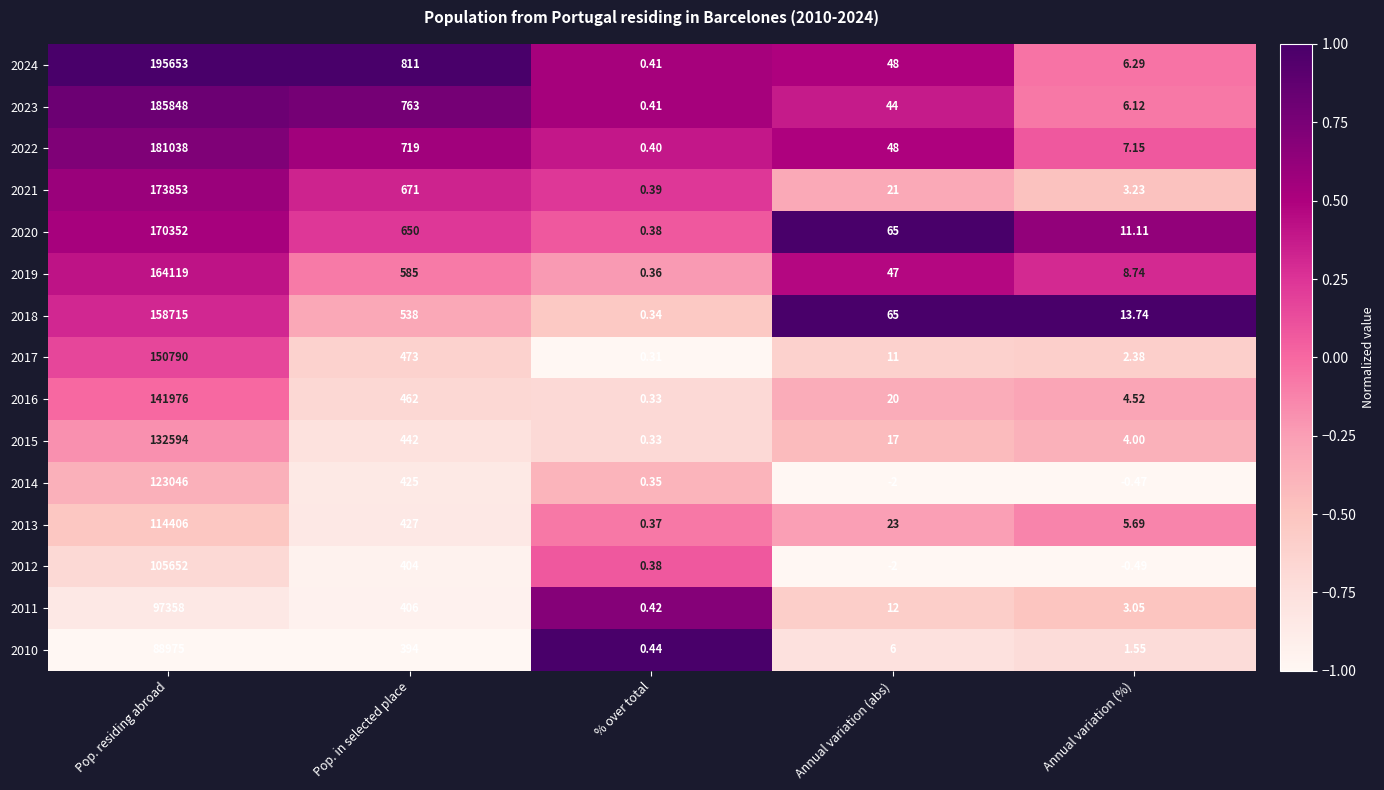

At which label is 2012 closest to 52825?

Pop. in selected place